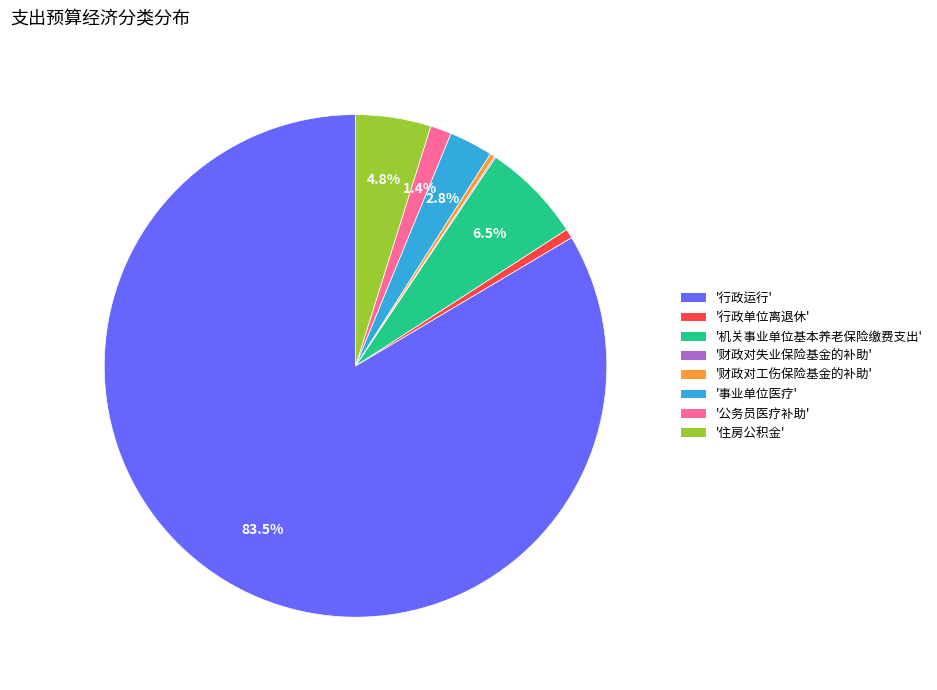

Is there any slice that represents more than half of the pie?

Yes